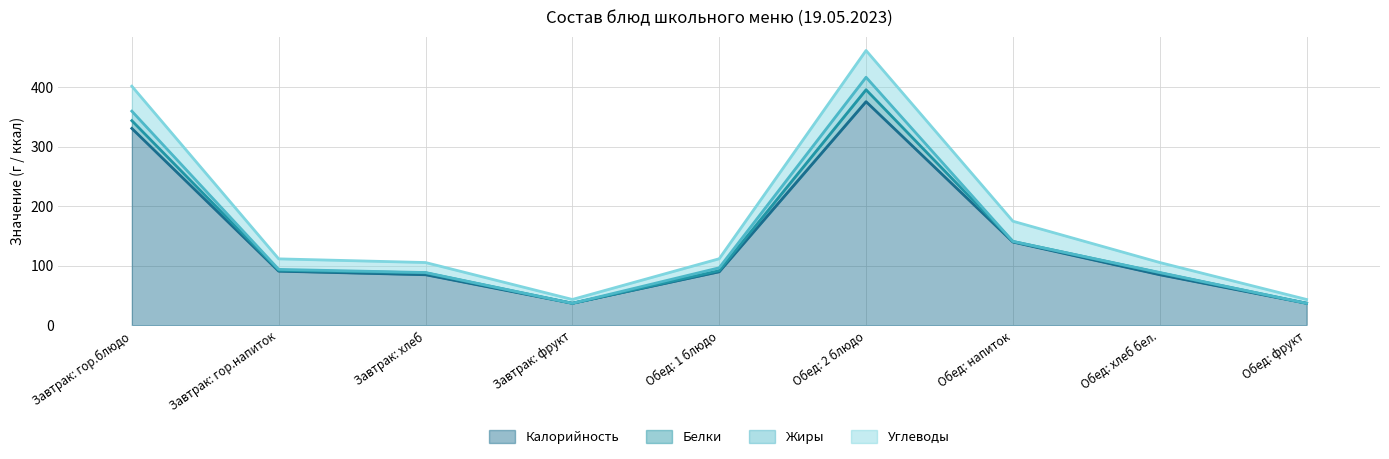

At Обед: напиток, list the series in order from smallest to largest.

Жиры, Белки, Углеводы, Калорийность